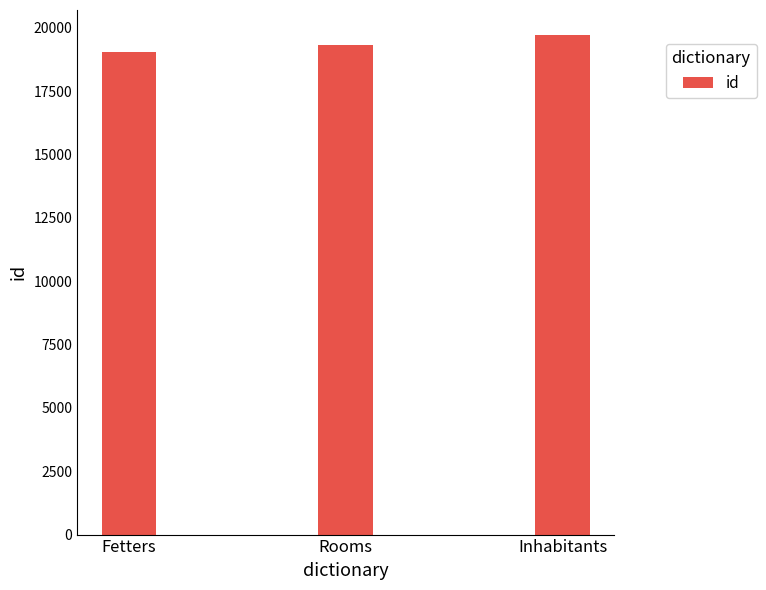

Rank the categories by value from lowest to highest.

Fetters, Rooms, Inhabitants